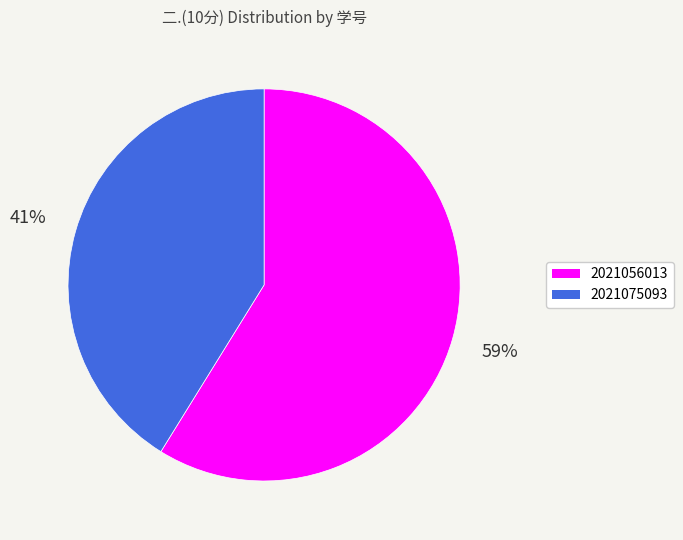

Which slice is the largest?

2021056013